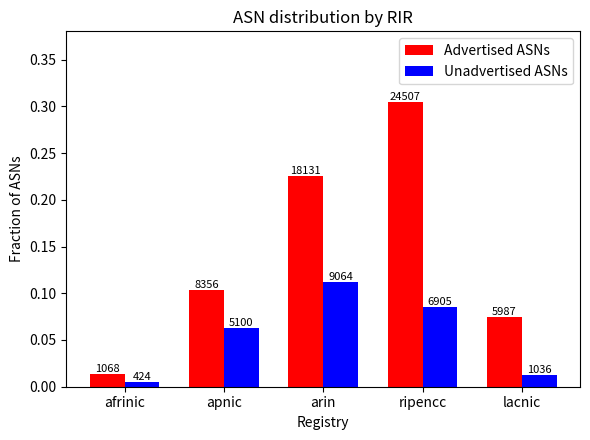

What are all the series names shown in the legend?

Advertised ASNs, Unadvertised ASNs